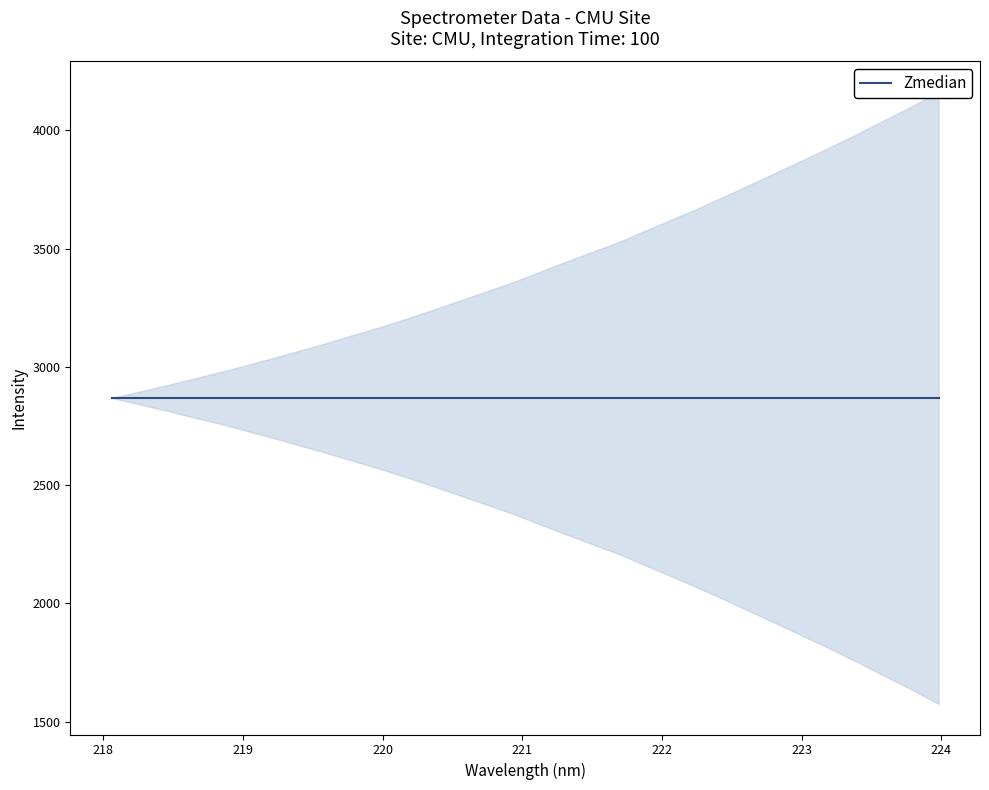

Count the number of data series in this chart.

1